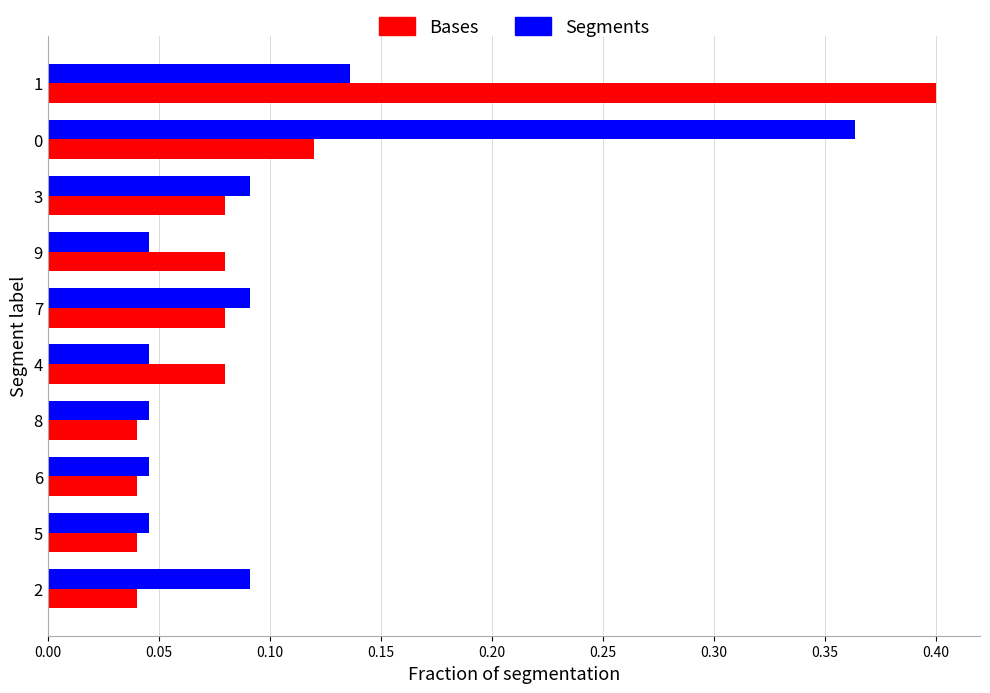

What is the sum of all Bases values?

1.0